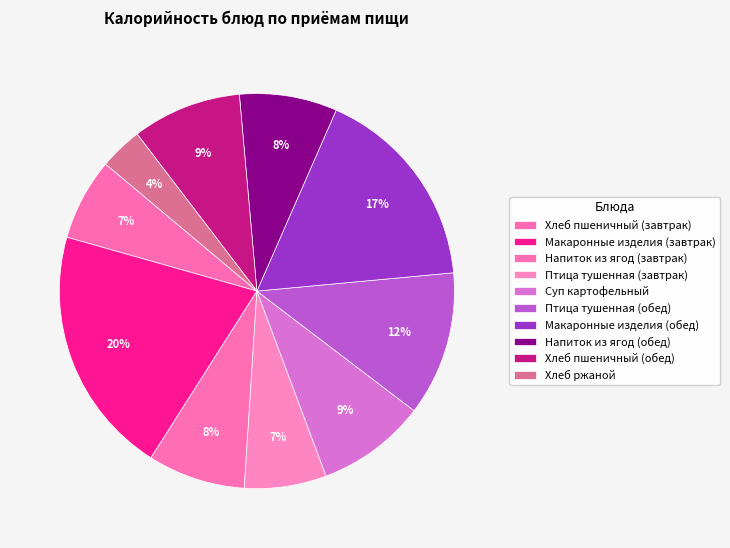

Does Хлеб пшеничный (завтрак) account for over 50% of the chart?

No